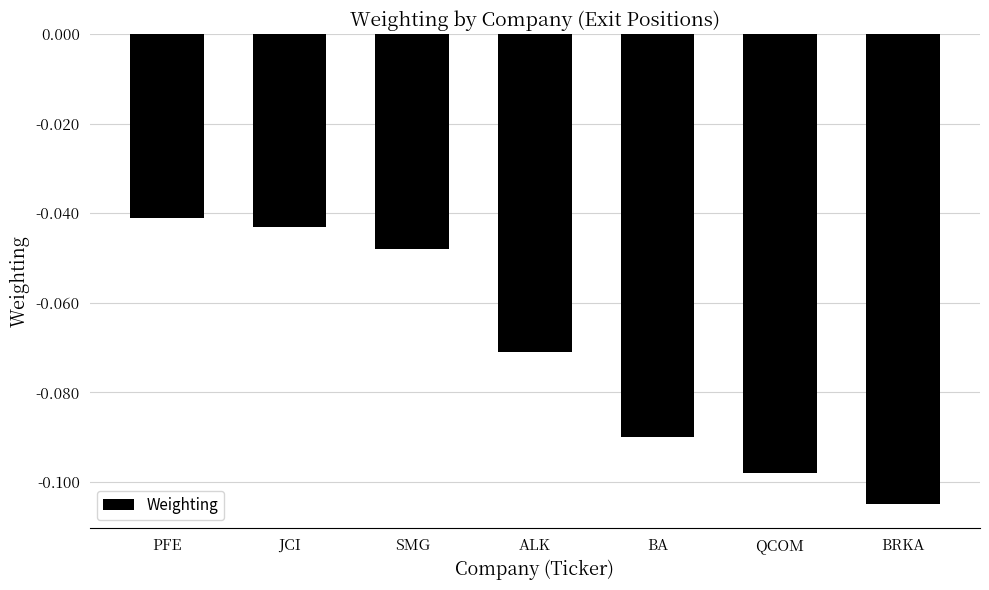

What position from the left is SMG?

3